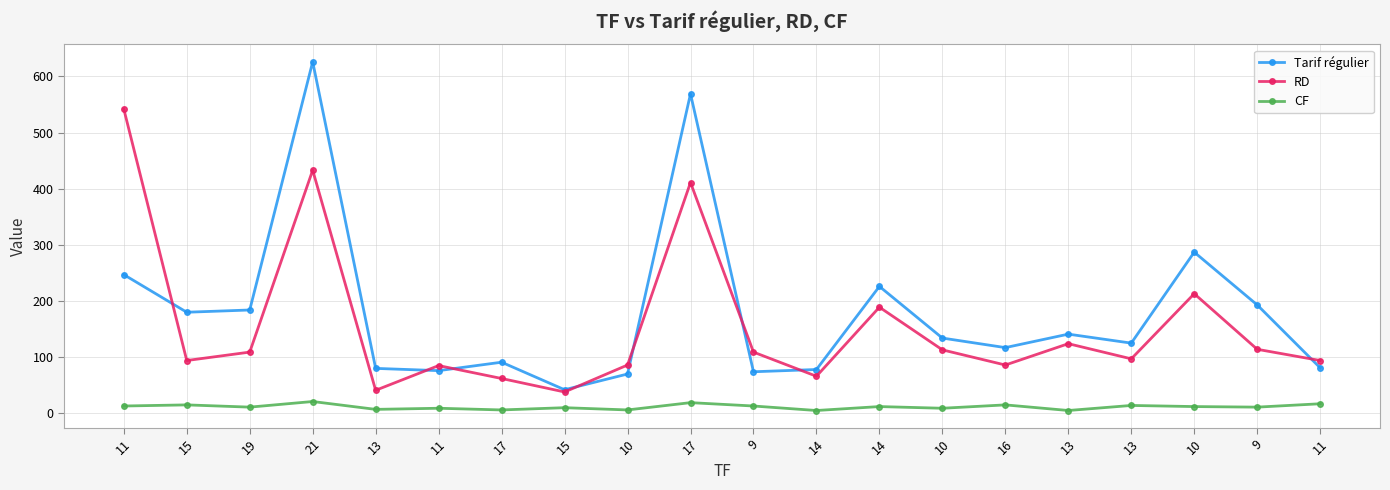

Count the number of data series in this chart.

3